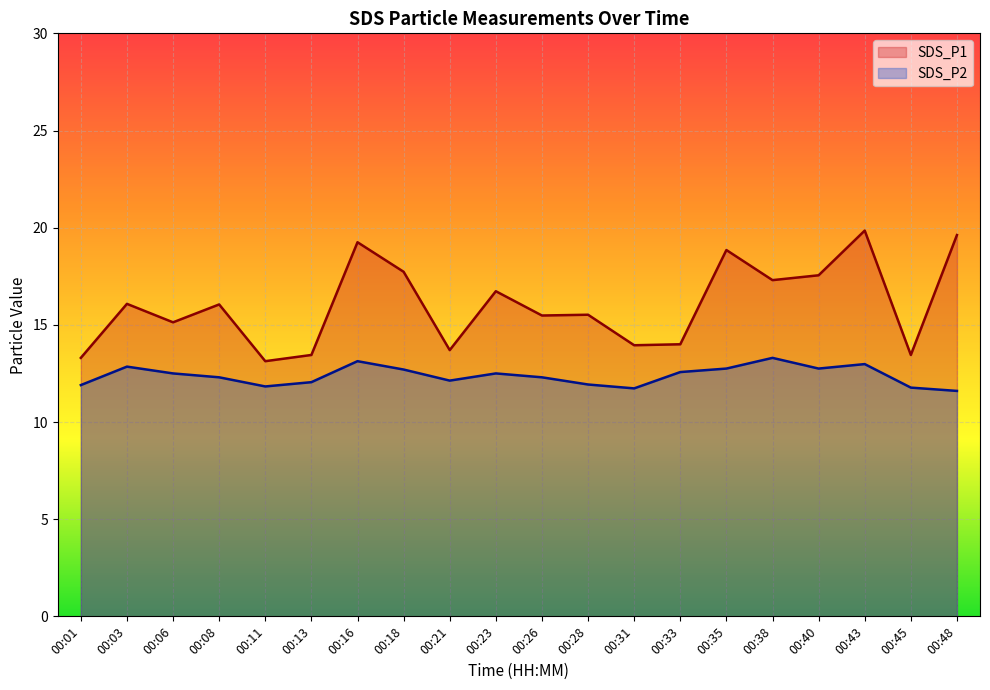

Where is SDS_P2 nearest to the value 12?

00:13